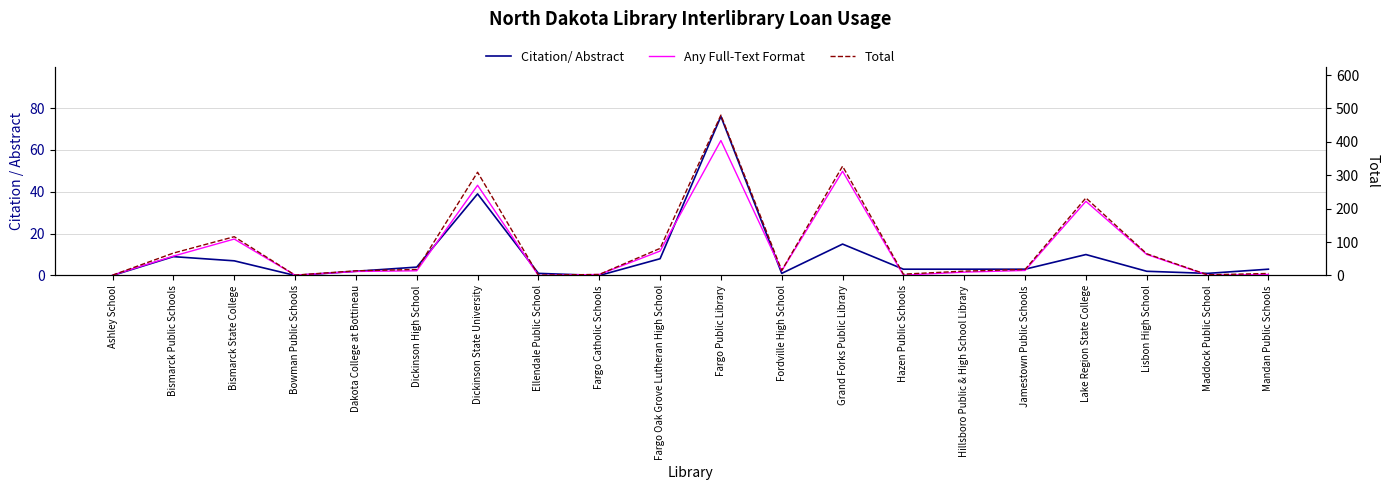

Which series has the largest range (max minus min)?

Total